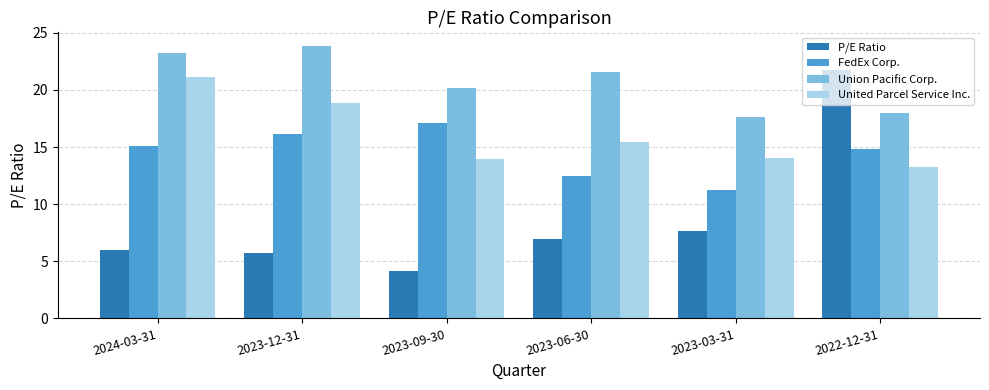

Rank the categories by Union Pacific Corp. value from highest to lowest.

2023-12-31, 2024-03-31, 2023-06-30, 2023-09-30, 2022-12-31, 2023-03-31